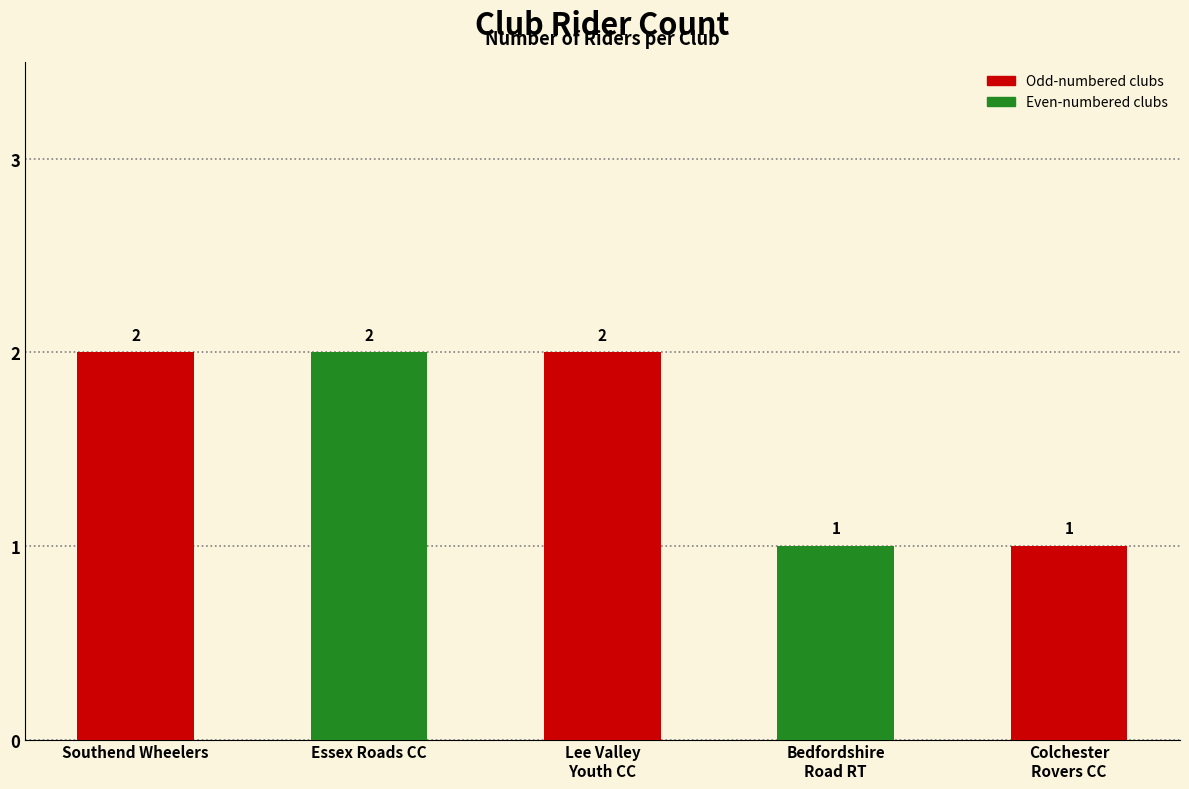

The chart shows a value of 1 at Lee Valley
Youth CC. True or false?

False